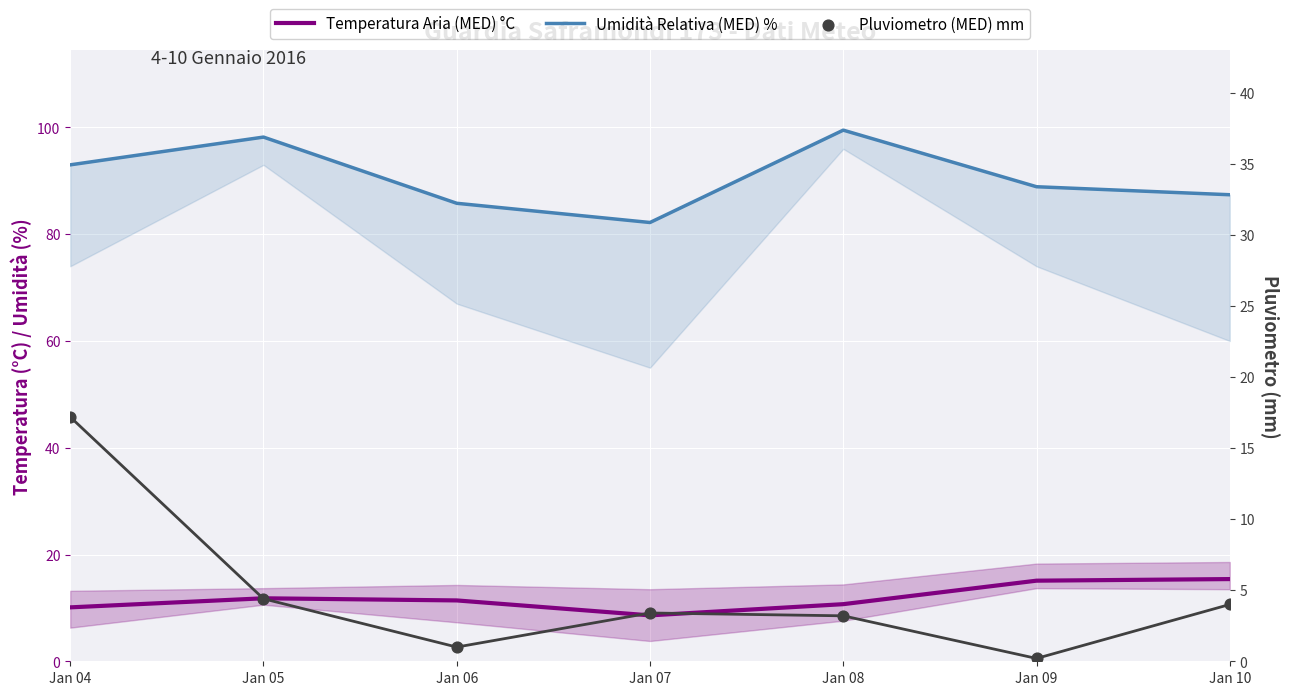

At which category is the sum across all series the highest?

Jan 04